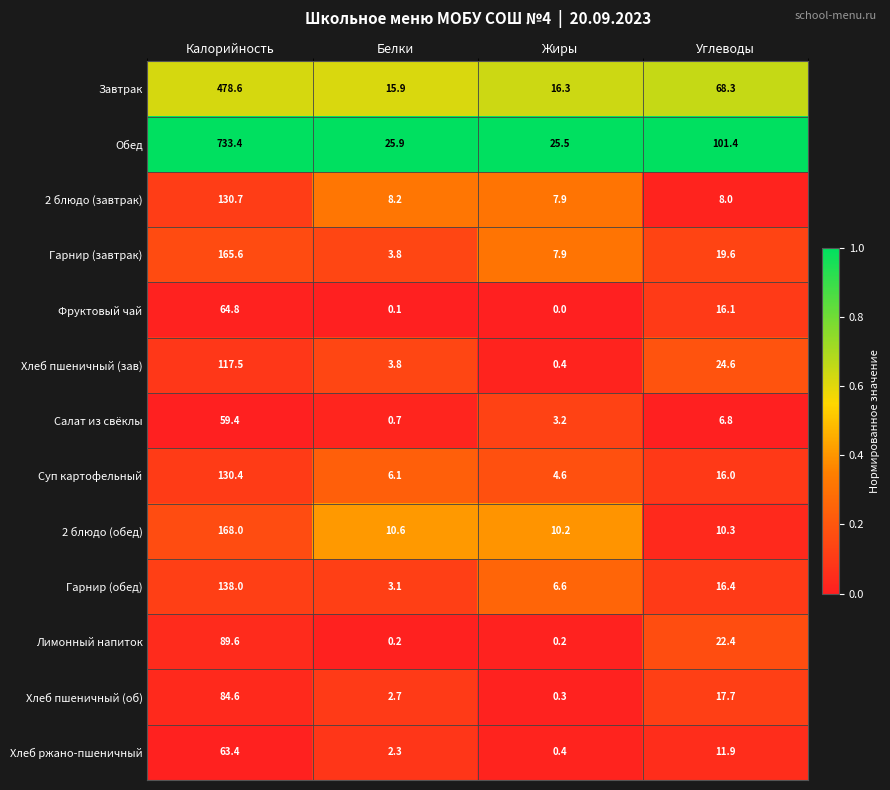

Which series changed the most between Белки and Углеводы?

Обед